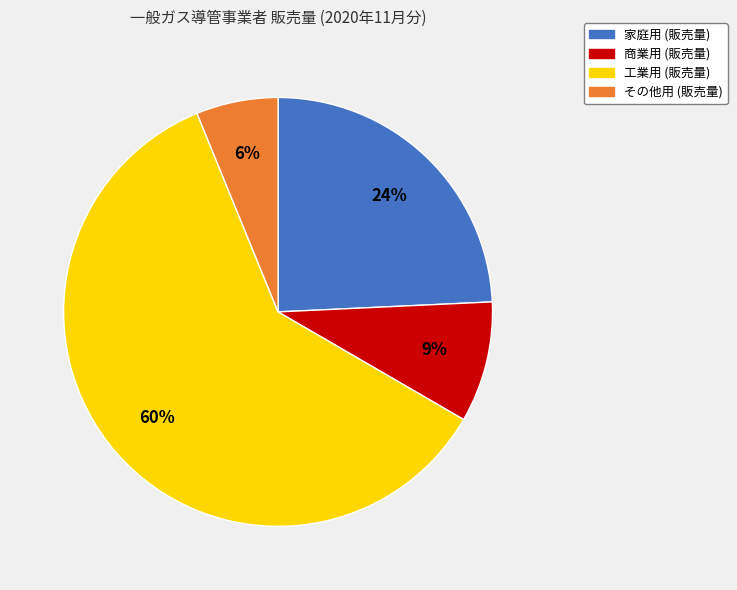

True or false: 工業用 (販売量) accounts for 51% of the total.

False